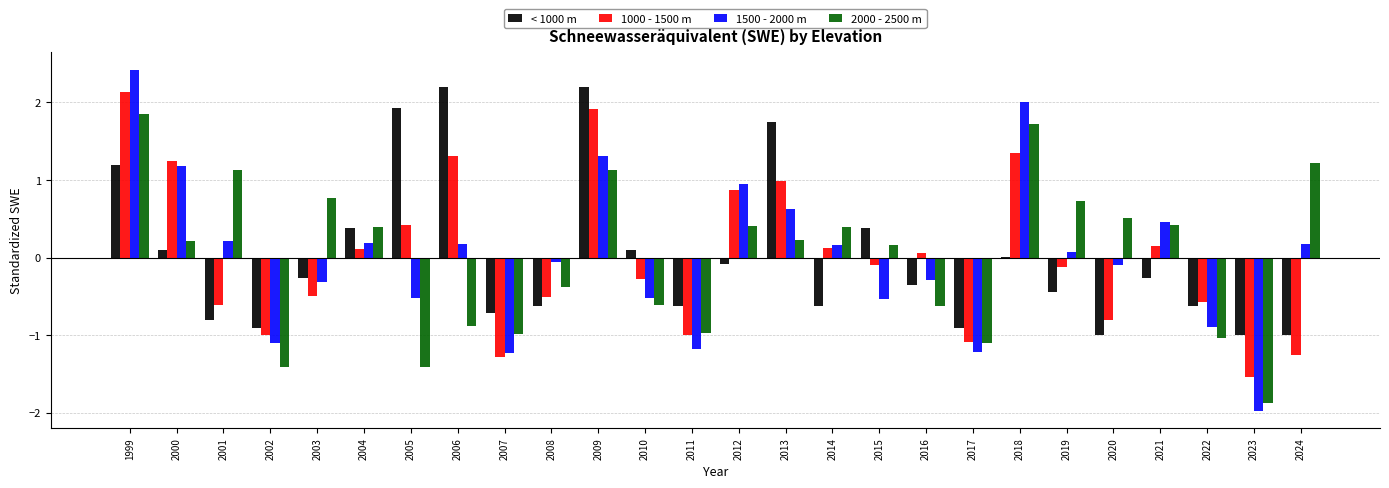

What is the greatest value displayed?

2.4